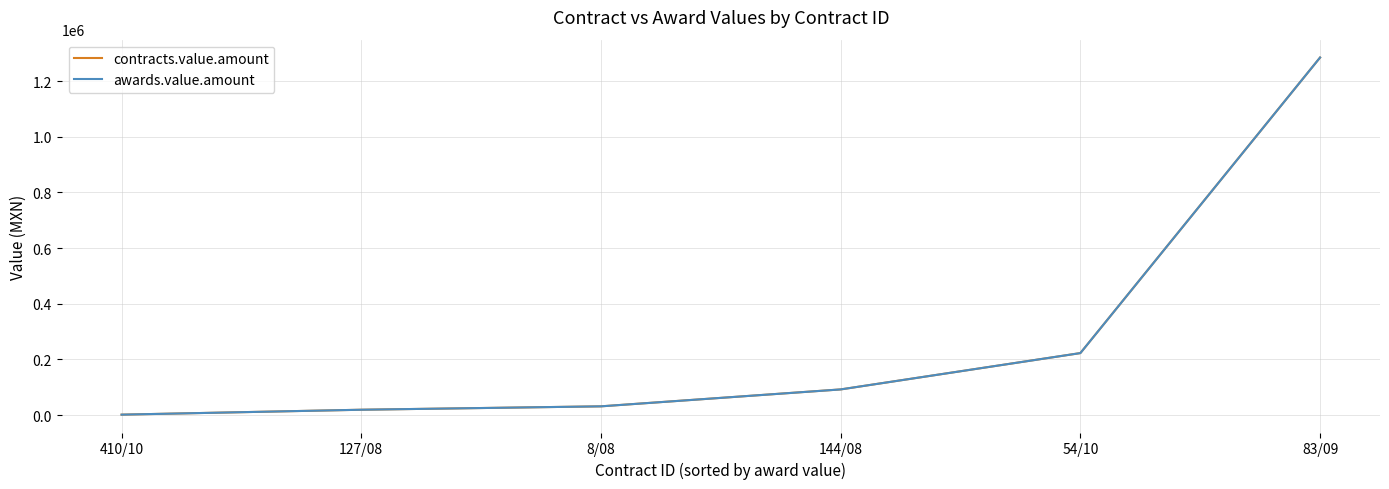

Which series has the largest total across all categories?

contracts.value.amount